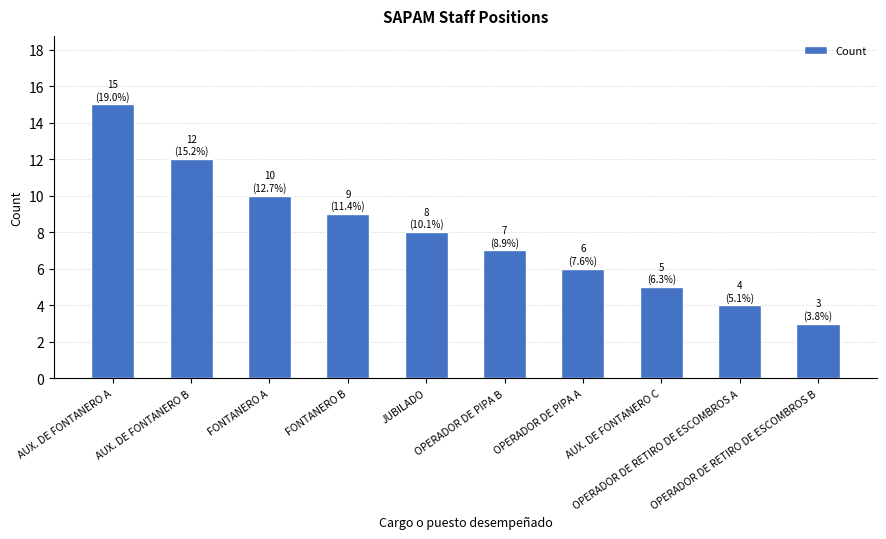

Rank the categories by value from lowest to highest.

OPERADOR DE RETIRO DE ESCOMBROS B, OPERADOR DE RETIRO DE ESCOMBROS A, AUX. DE FONTANERO C, OPERADOR DE PIPA A, OPERADOR DE PIPA B, JUBILADO, FONTANERO B, FONTANERO A, AUX. DE FONTANERO B, AUX. DE FONTANERO A